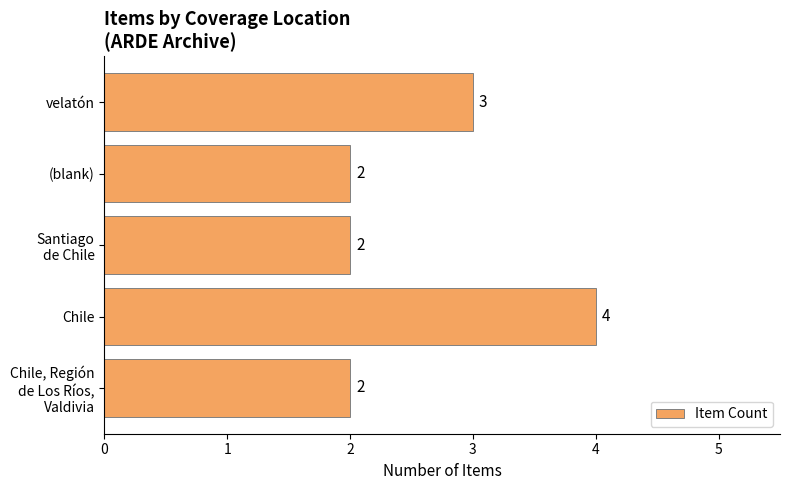

The chart shows a value of 3 at velatón. True or false?

True